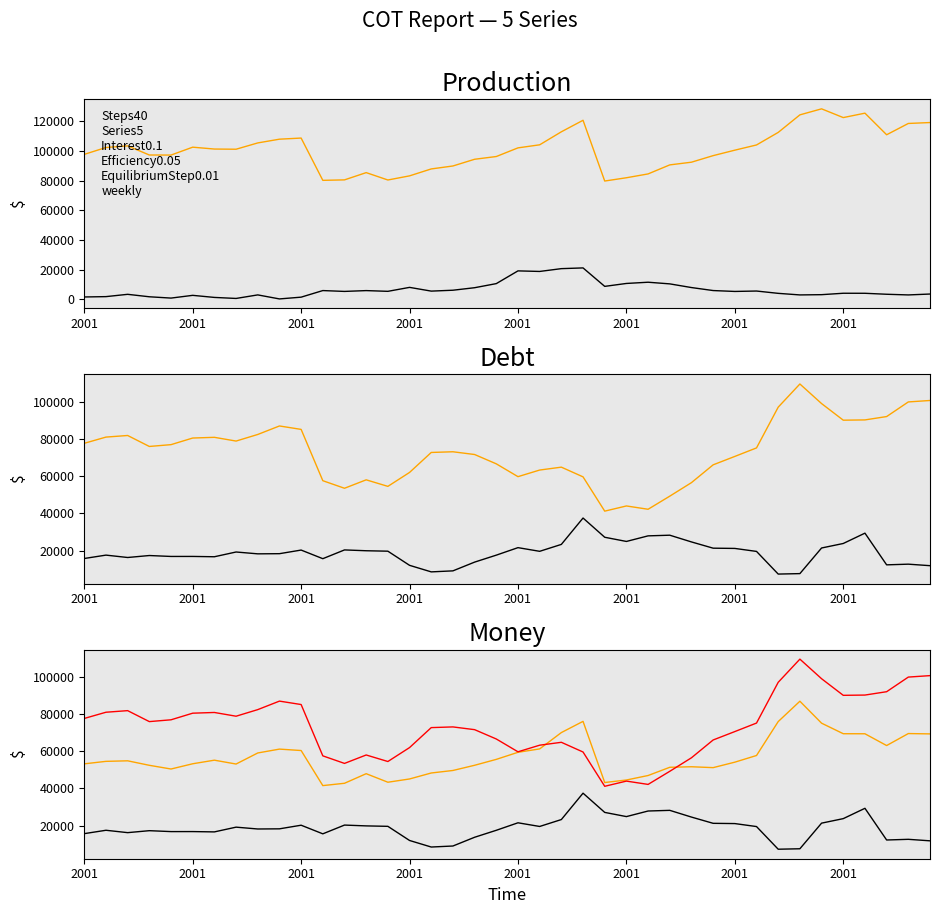

Which category has the highest value across all series?

34